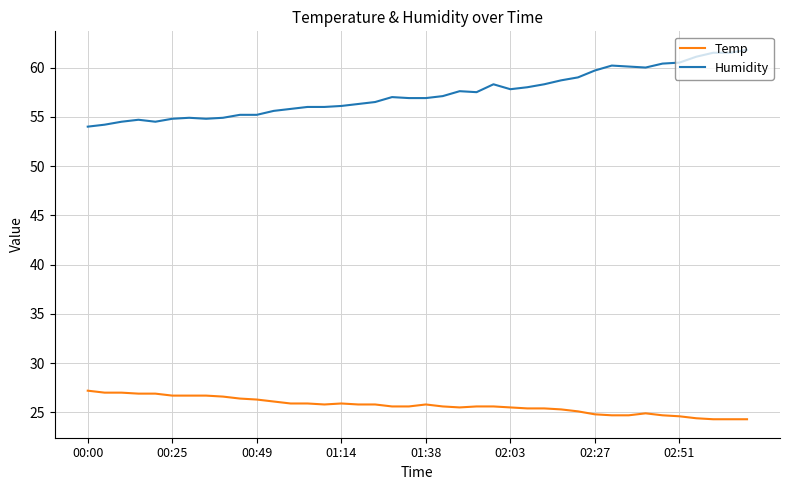

True or false: Humidity and Temp cross at least once.

False